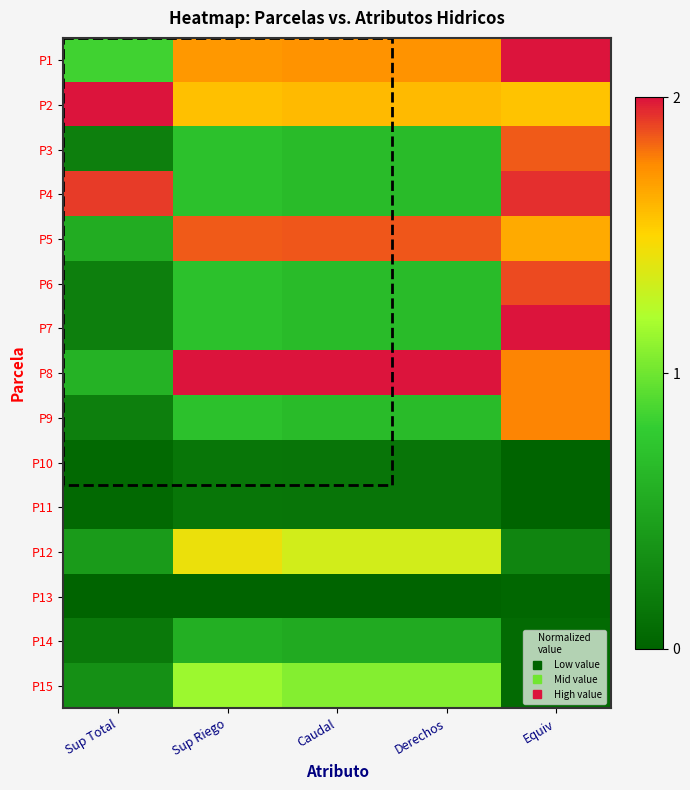

At which category is the sum across all series the highest?

Equiv